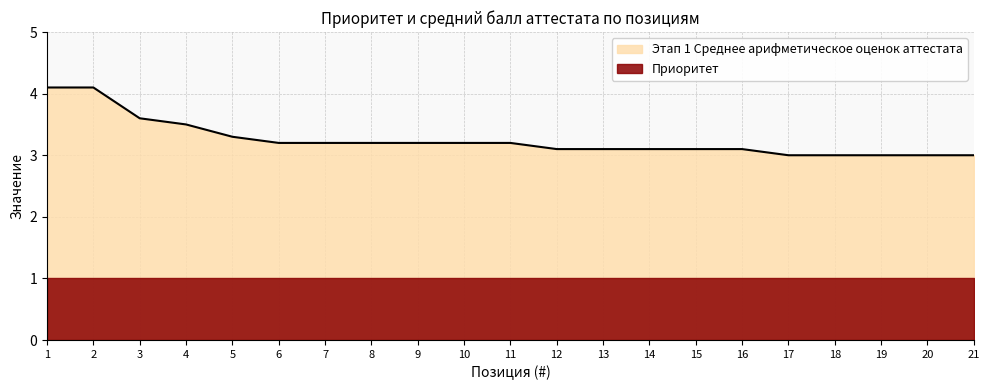

How many categories are shown in the chart?

21